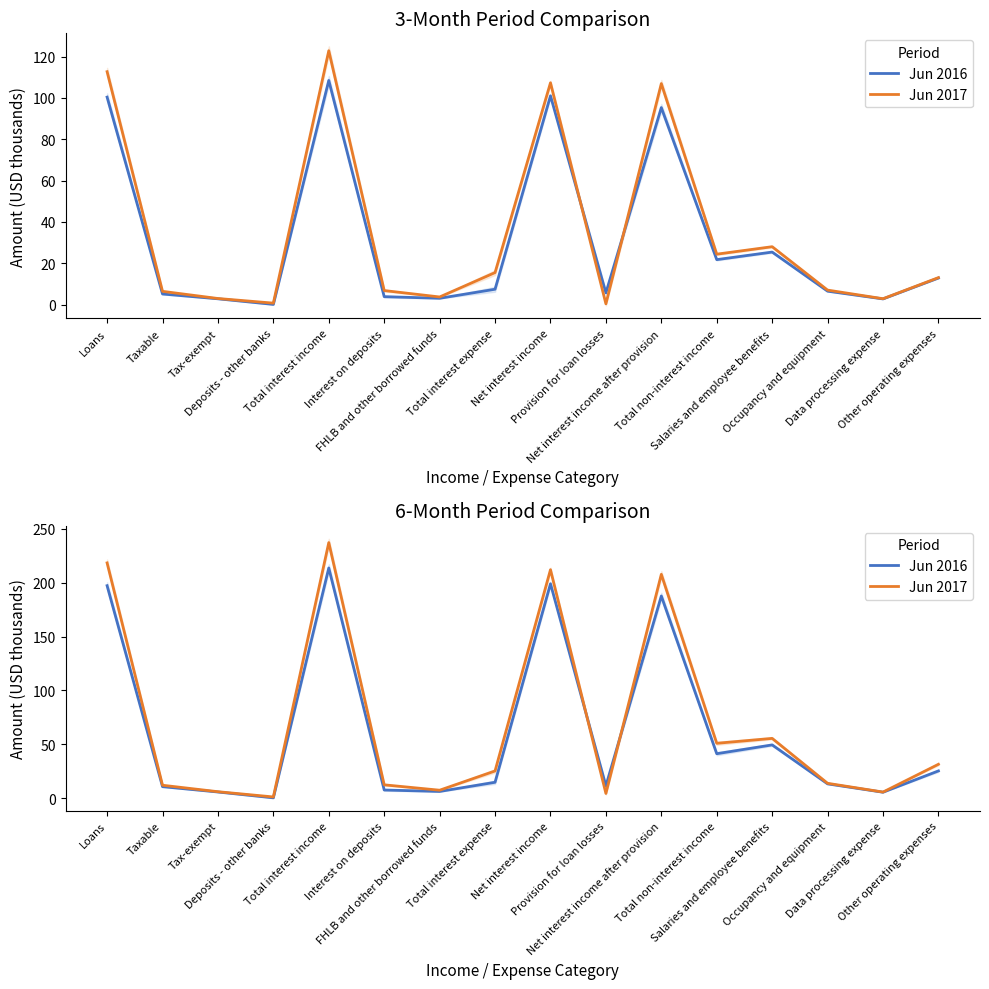

What is the difference between the highest and lowest values at Total non-interest income?

9.7